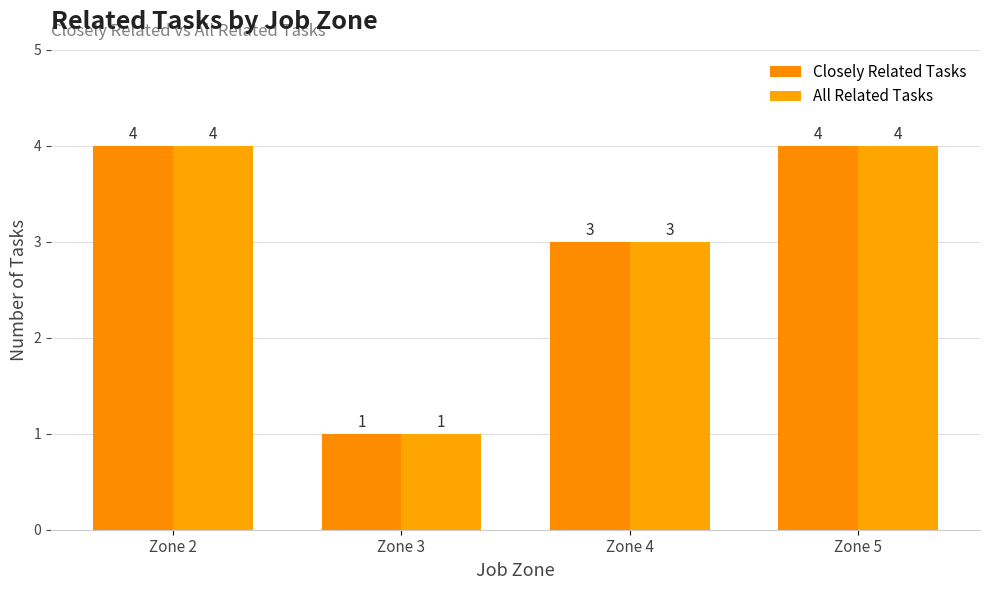

At which category does the chart reach its minimum across all series?

Zone 3